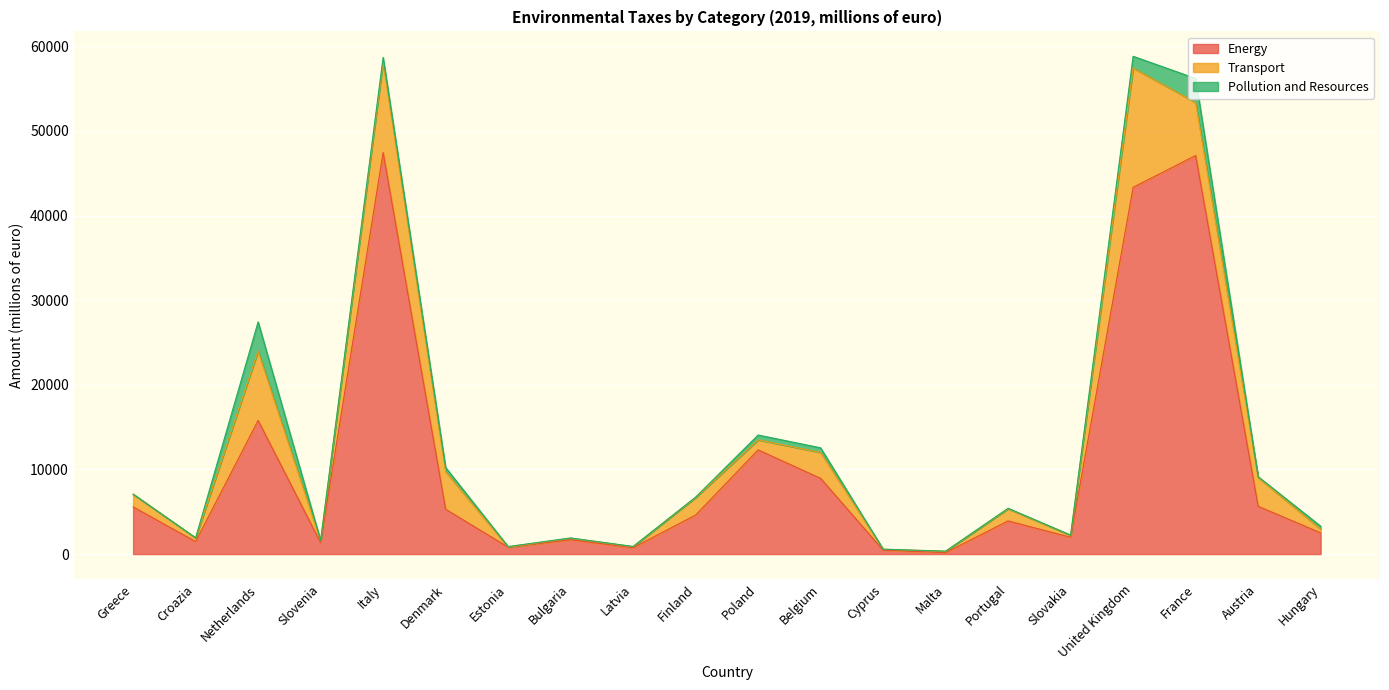

Which category has the lowest value in the Energy series?

Malta